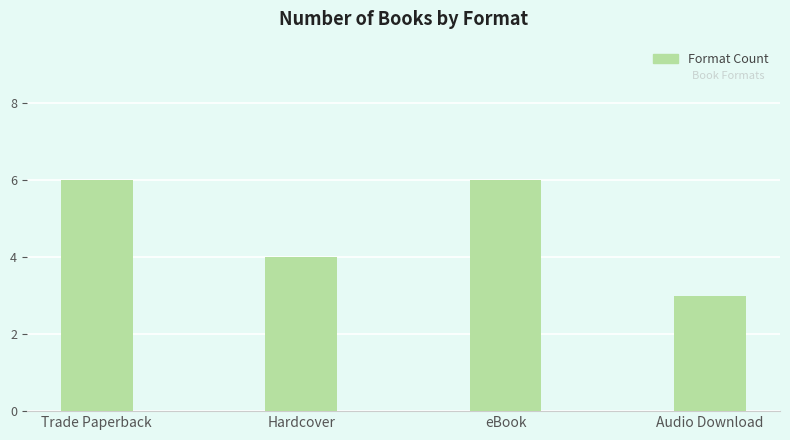

How many data points are less than 6?

2